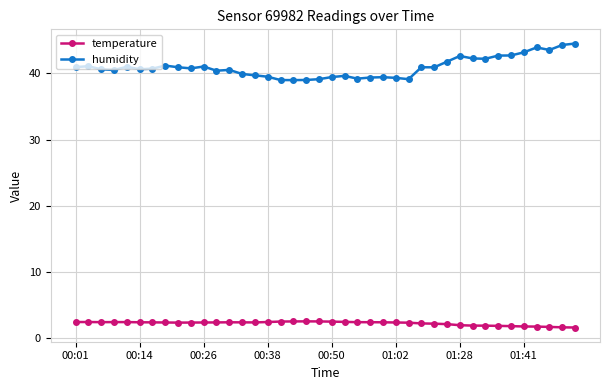

What is the maximum value shown in the chart?

44.5